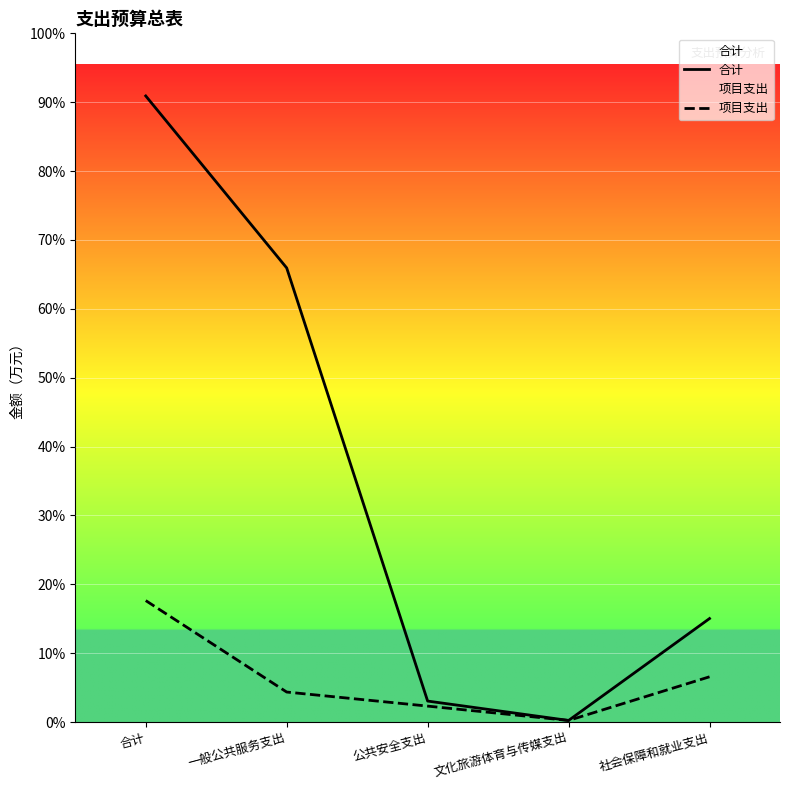

True or false: 合计 and 项目支出 intersect in this chart.

False